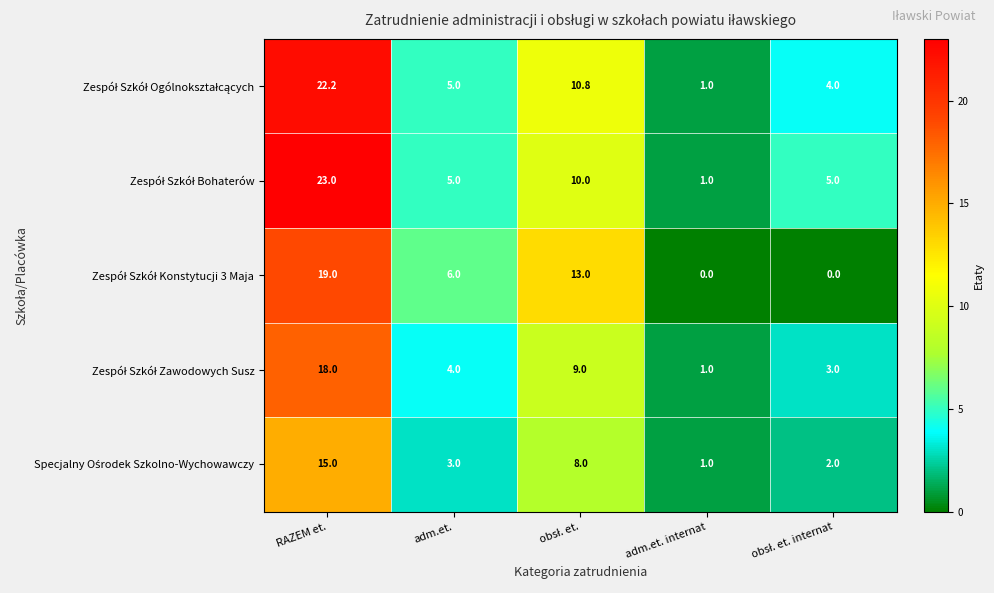

At how many categories does at least one series exceed 2?

4